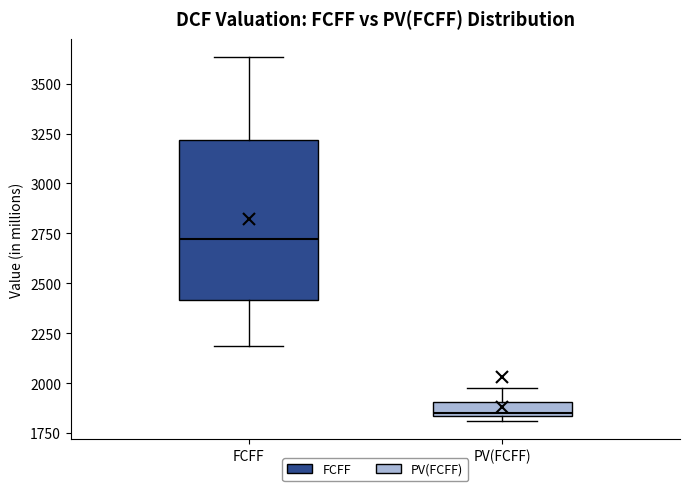

Which box is the tallest, from its lower edge to its upper edge?

FCFF